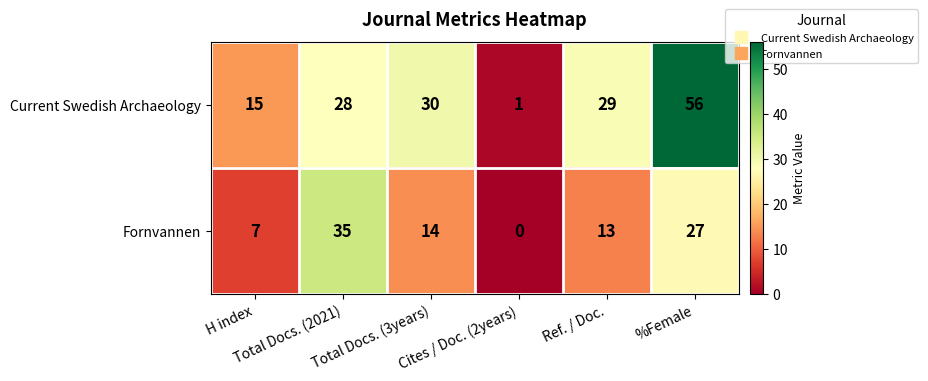

At how many categories does at least one series exceed 19?

4